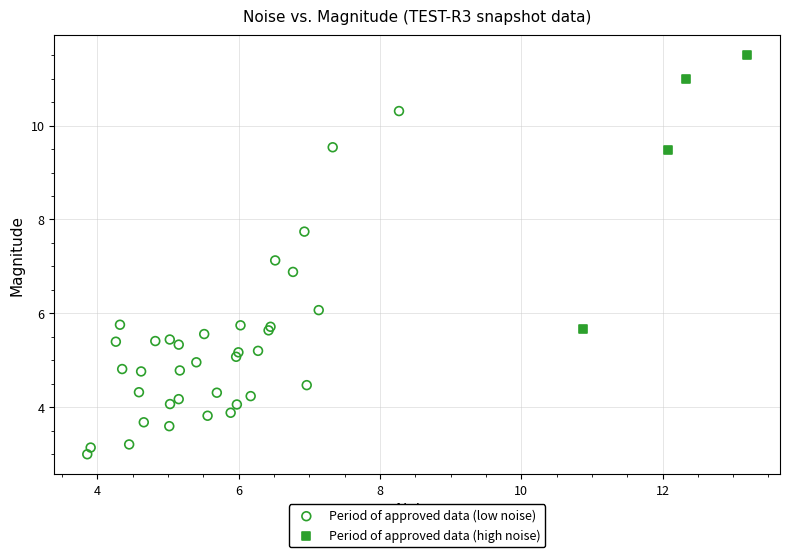

Which series has the widest spread of Y values?

Period of approved data (low noise)